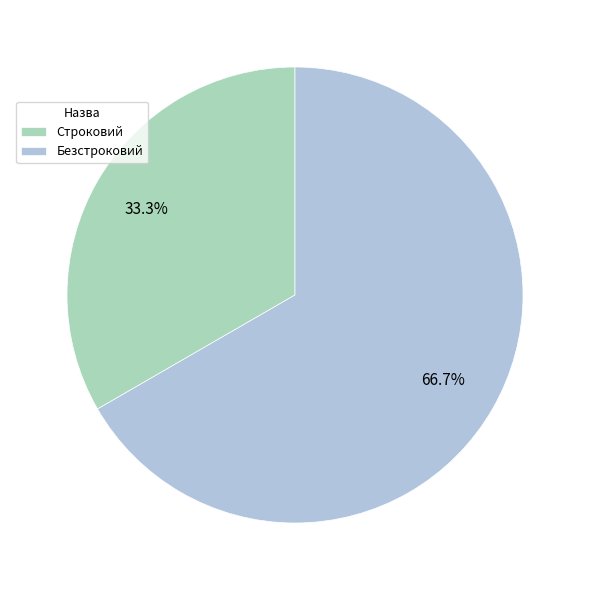

What percentage do Строковий and Безстроковий together represent?

100.0%